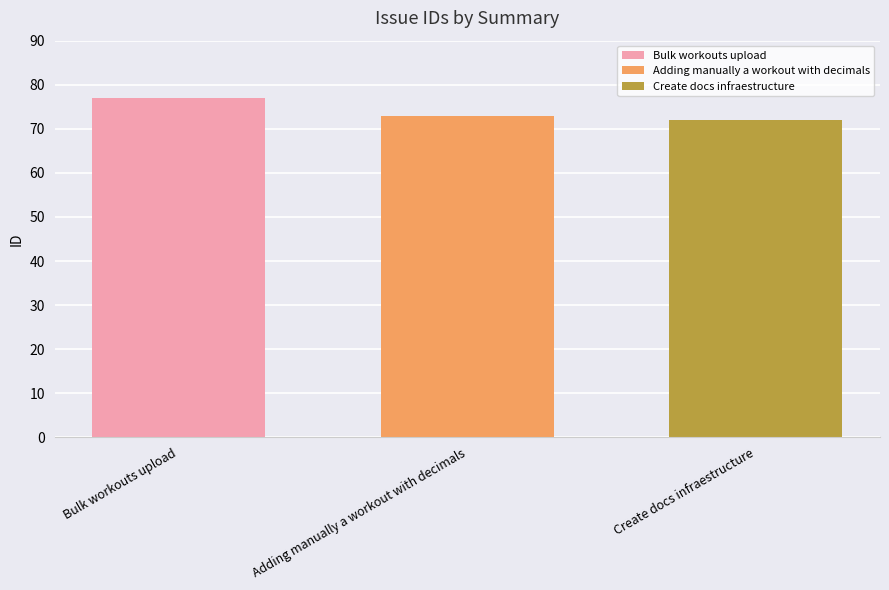

What is the label of the 1st bar from the right?

Create docs infraestructure